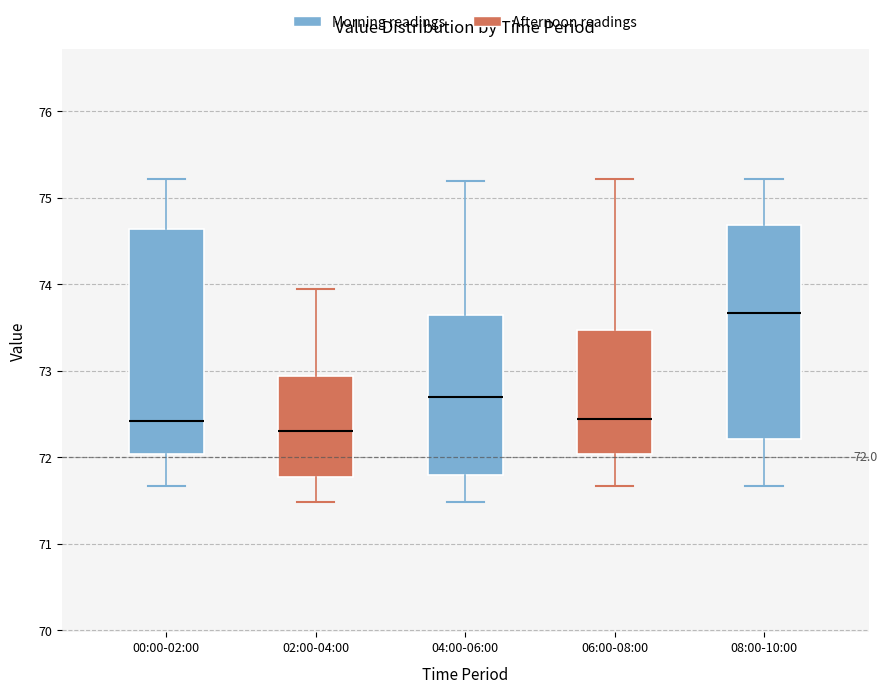

Which box is the tallest, from its lower edge to its upper edge?

00:00-02:00